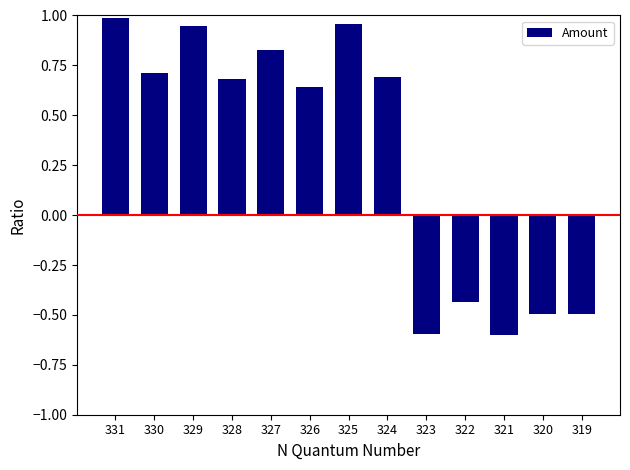

What is the difference between the maximum and second lowest values?

1.6